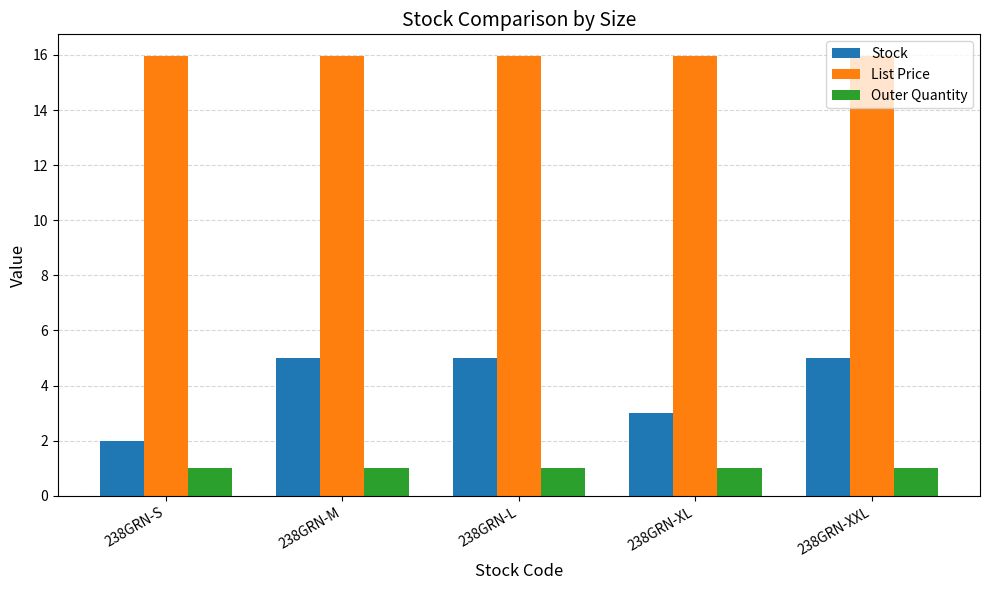

At which label does Stock reach its minimum?

238GRN-S